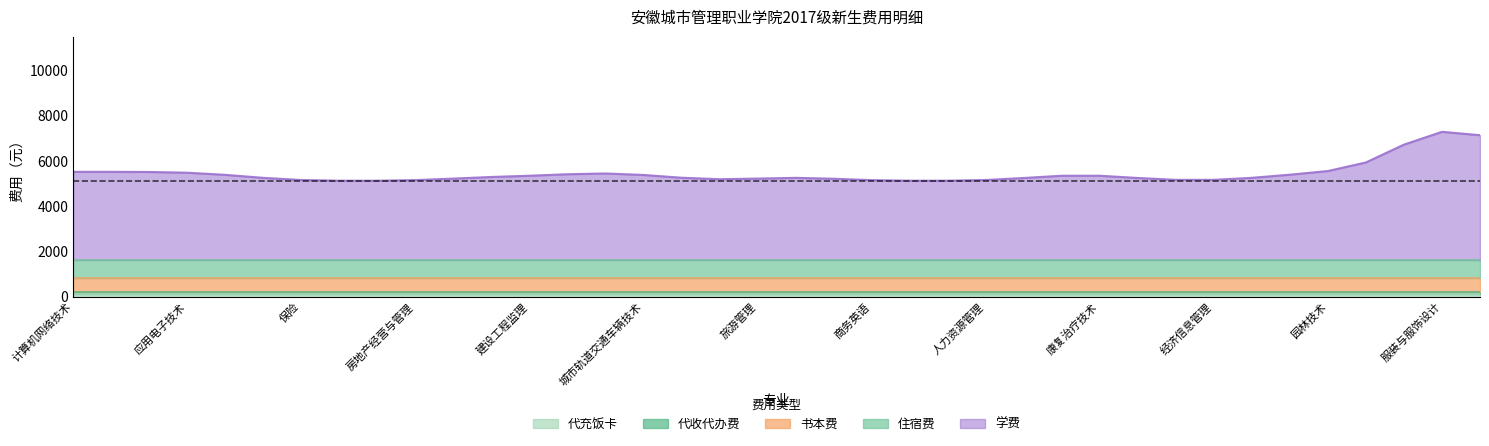

What is the label of the 32nd point from the right?

保险